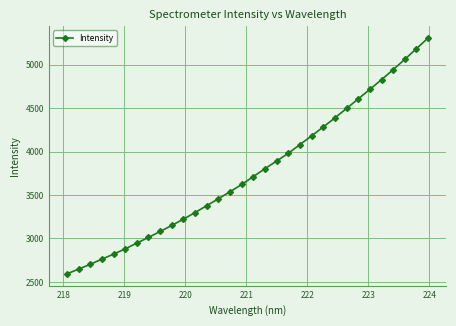

What is the average value?

3767.2